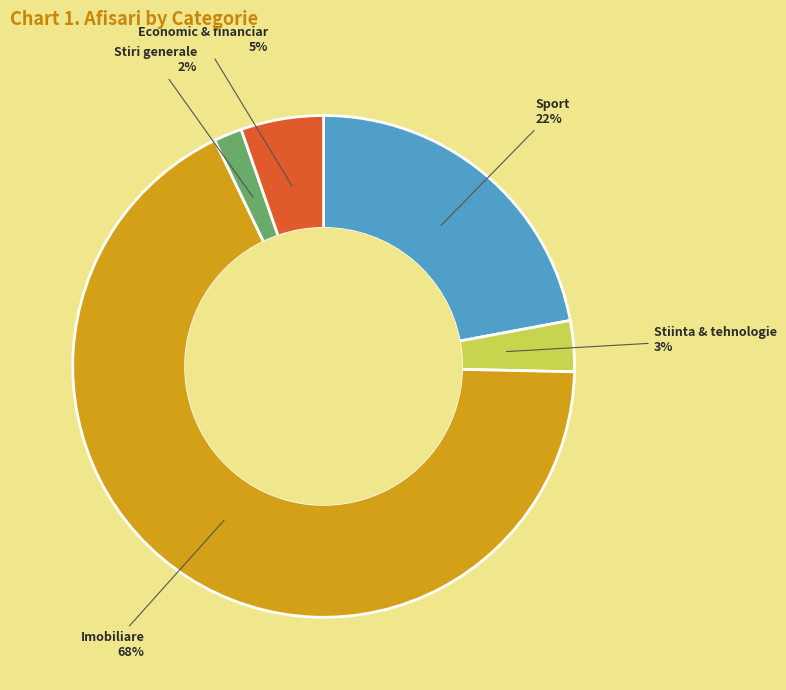

Is there a majority slice in this chart?

Yes